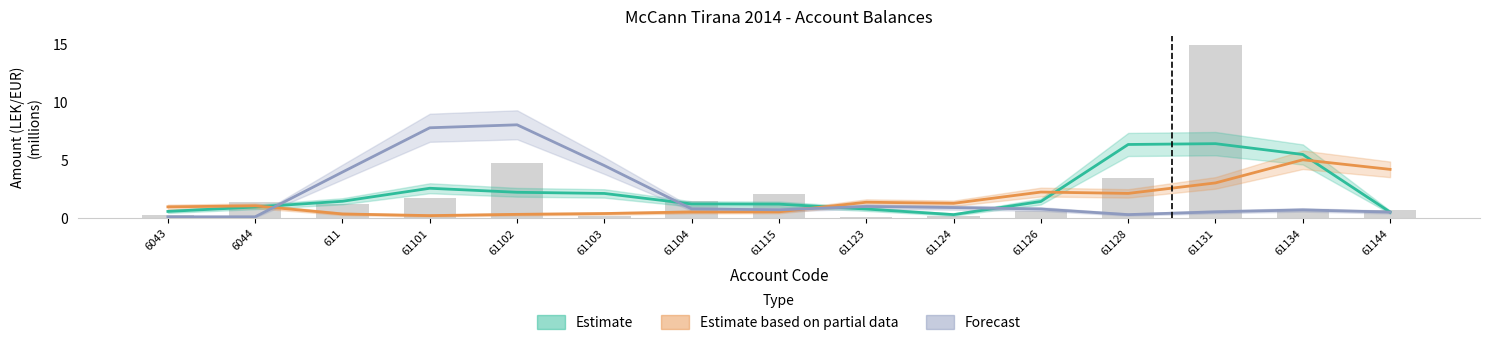

What are all the series names shown in the legend?

Estimate, Estimate based on partial data, Forecast